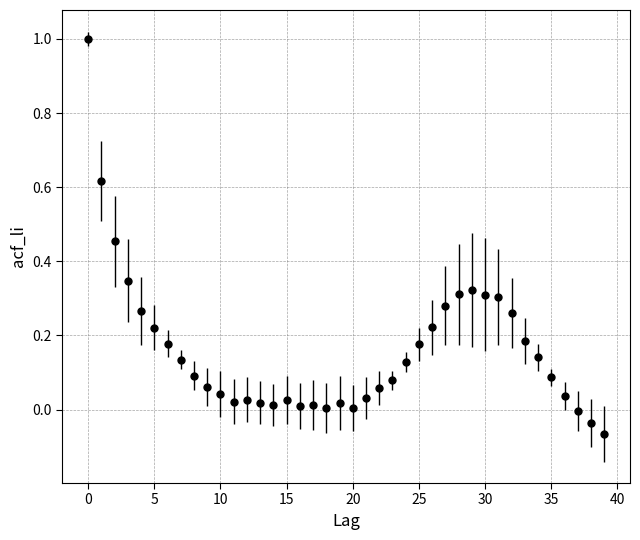

What is the greatest value displayed?

1.0